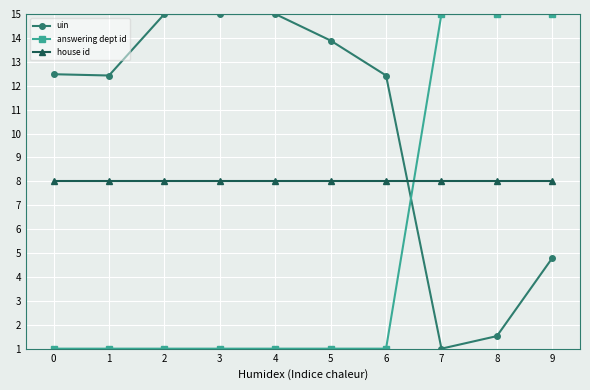

What is the maximum value shown in the chart?

15.0